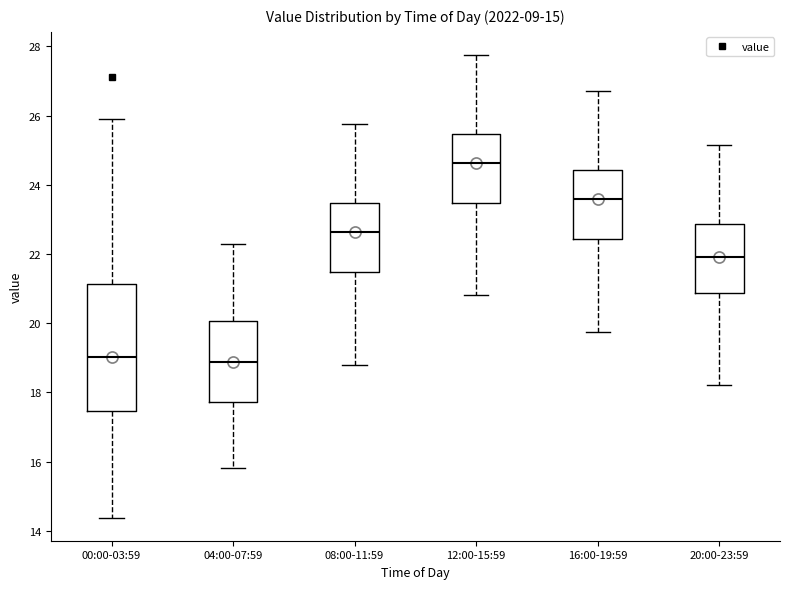

Reading left to right, read every box against the y-axis: the position of its median line, the range the box covers, and the ends of its whiskers. The values are not printed on the chart, so give them approximately, as read against the axis.

00:00-03:59: median 19.0, box 17.4 to 21.2, whiskers 14.4 to 26.0
04:00-07:59: median 18.8, box 17.8 to 20.0, whiskers 15.8 to 22.4
08:00-11:59: median 22.6, box 21.4 to 23.4, whiskers 18.8 to 25.8
12:00-15:59: median 24.6, box 23.4 to 25.4, whiskers 20.8 to 27.8
16:00-19:59: median 23.6, box 22.4 to 24.4, whiskers 19.8 to 26.8
20:00-23:59: median 22.0, box 20.8 to 22.8, whiskers 18.2 to 25.2